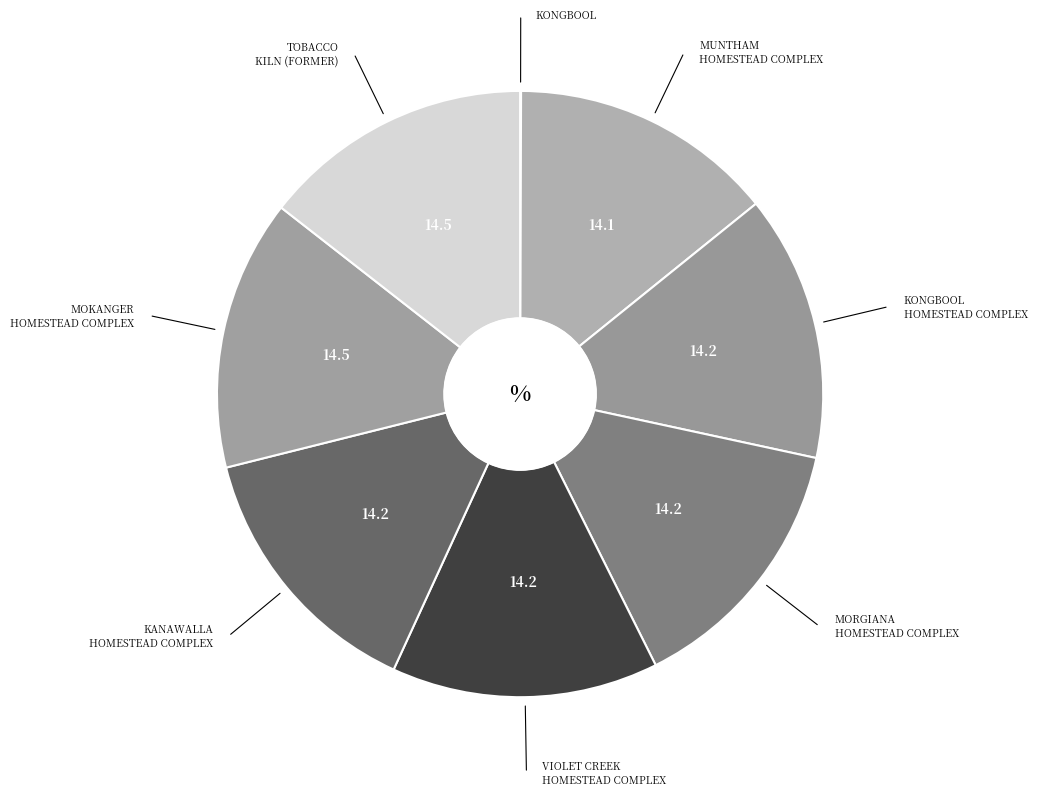

How many slices are in this pie chart?

8